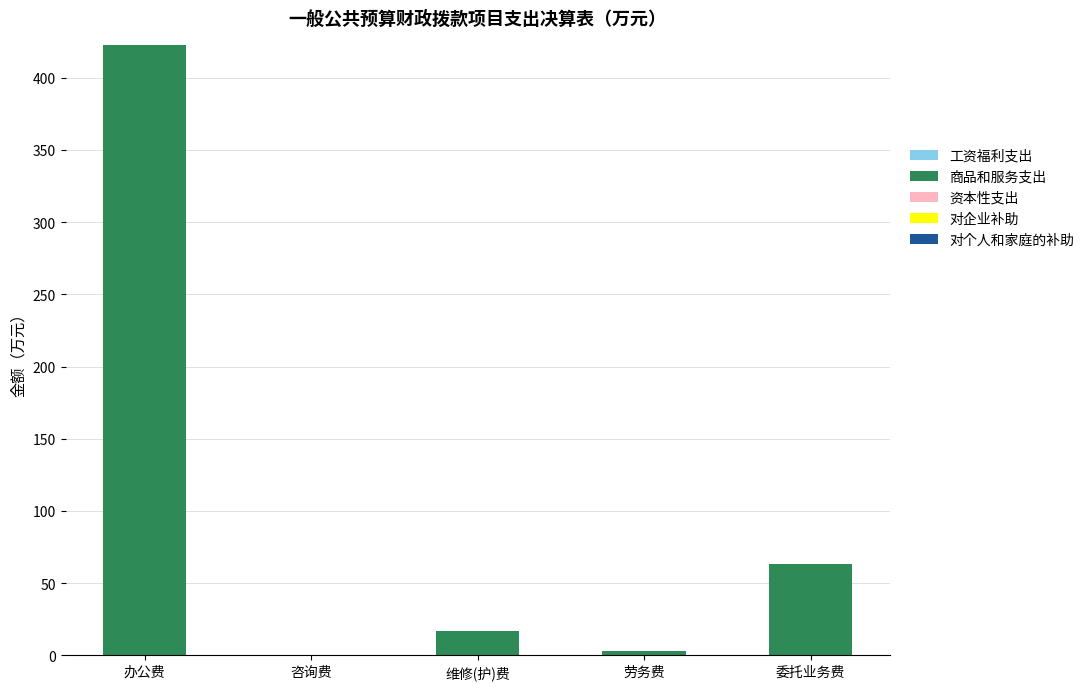

Approximately how many times larger is the value at 维修(护)费 compared to 委托业务费?

0.3